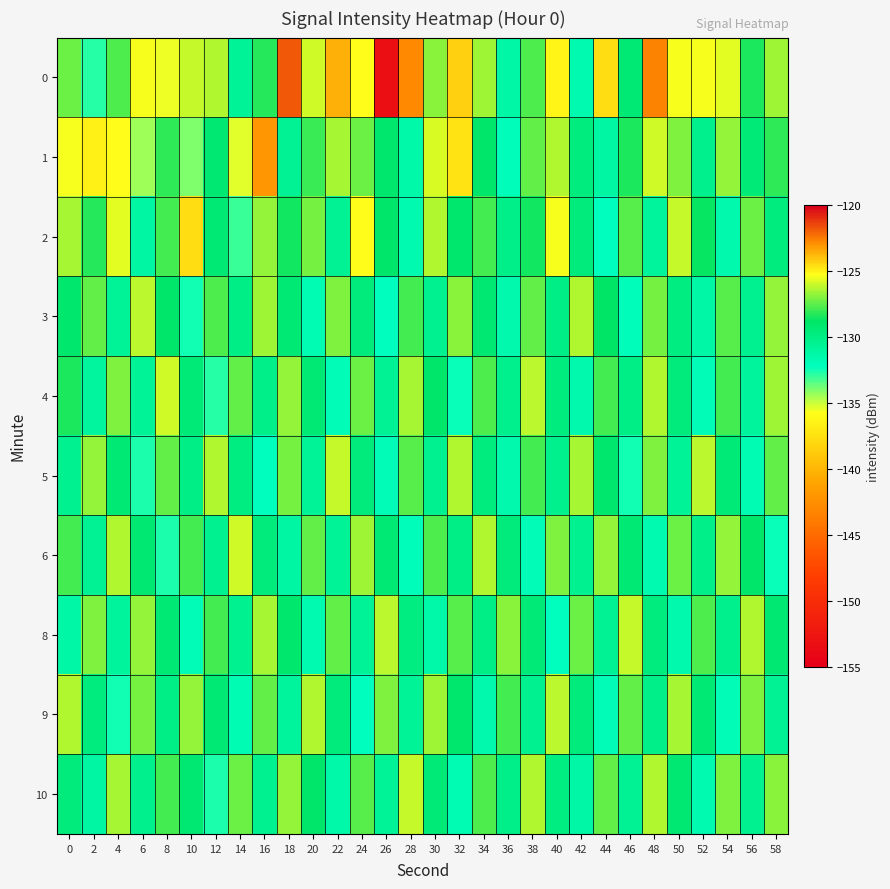

List the series in order of their peak value, highest first.

0, 1, 2, 4, 6, 5, 8, 10, 3, 9